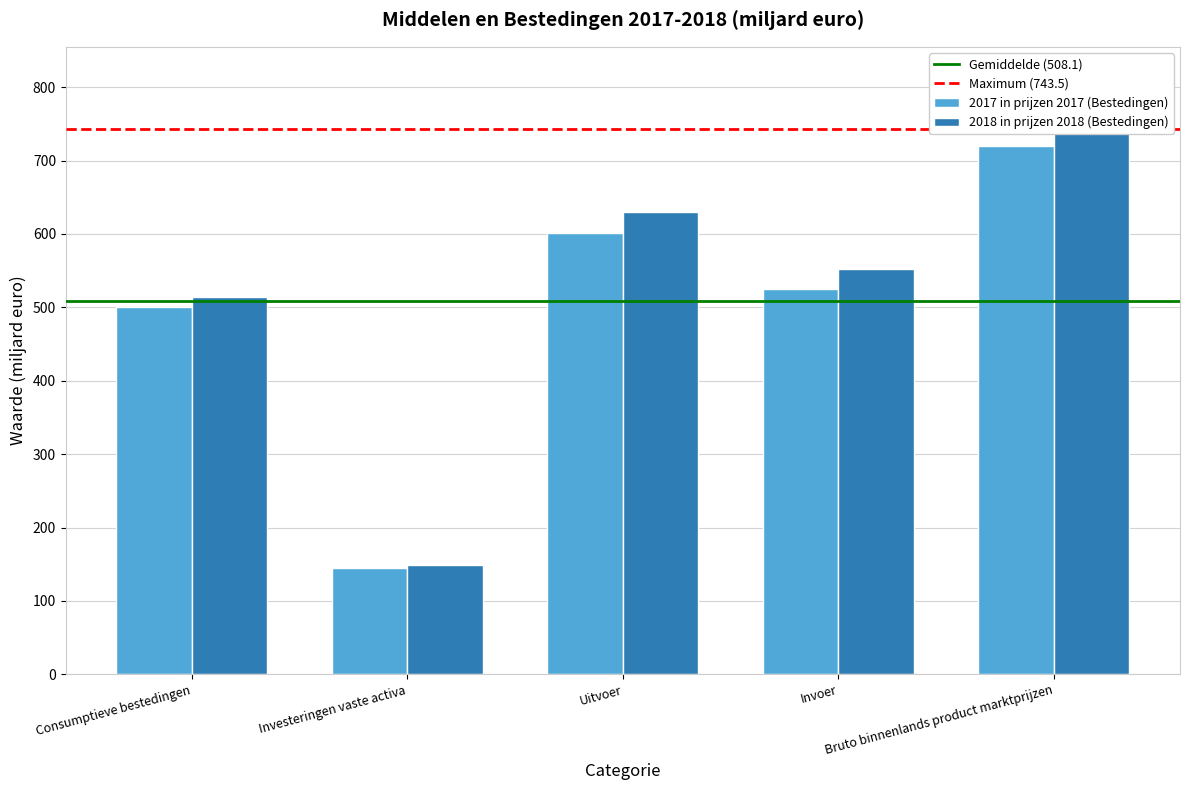

The value of 2018 in prijzen 2018 (Bestedingen) at Invoer is 308.3. True or false?

False